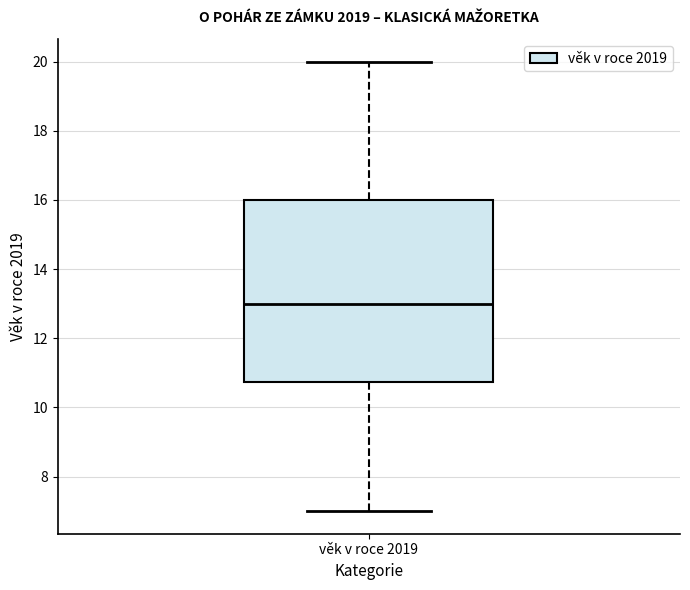

Transcribe this box plot: give where the median line is, the range the box spans, and where the two whiskers end, as read against the y-axis. The values are not printed on the chart, so give them approximately, as read against the axis.

median 13.0, box 10.8 to 16.0, whiskers 7.0 to 20.0